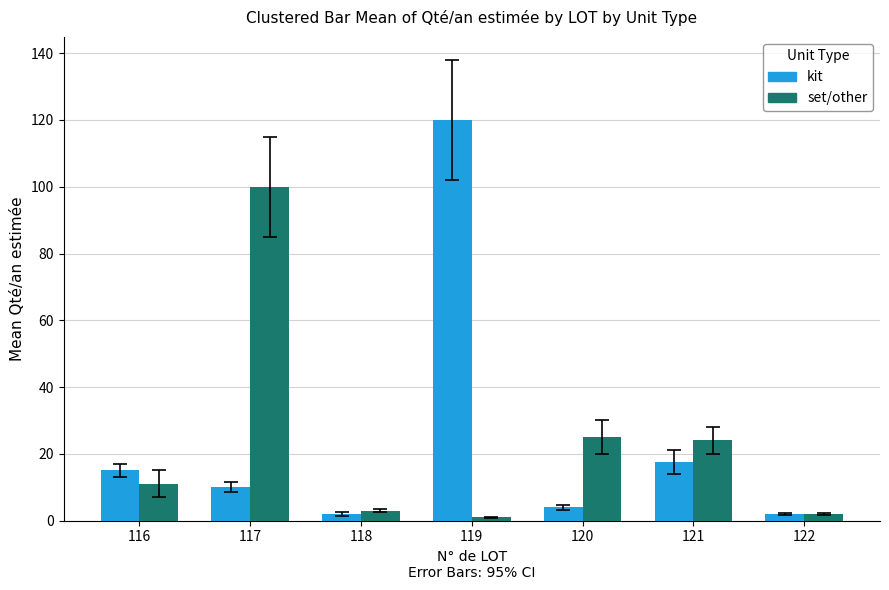

True or false: set/other has a value of 33.2 at 117.

False